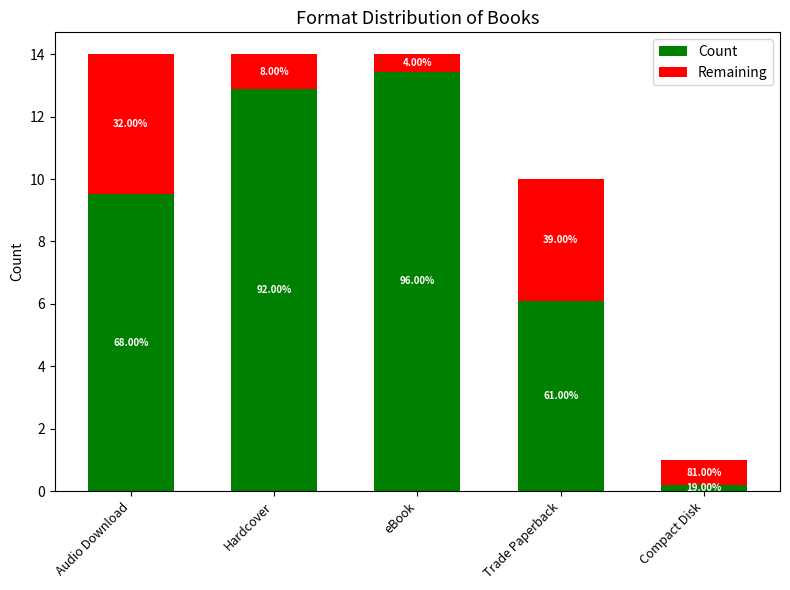

Does the chart contain stacked bars?

Yes